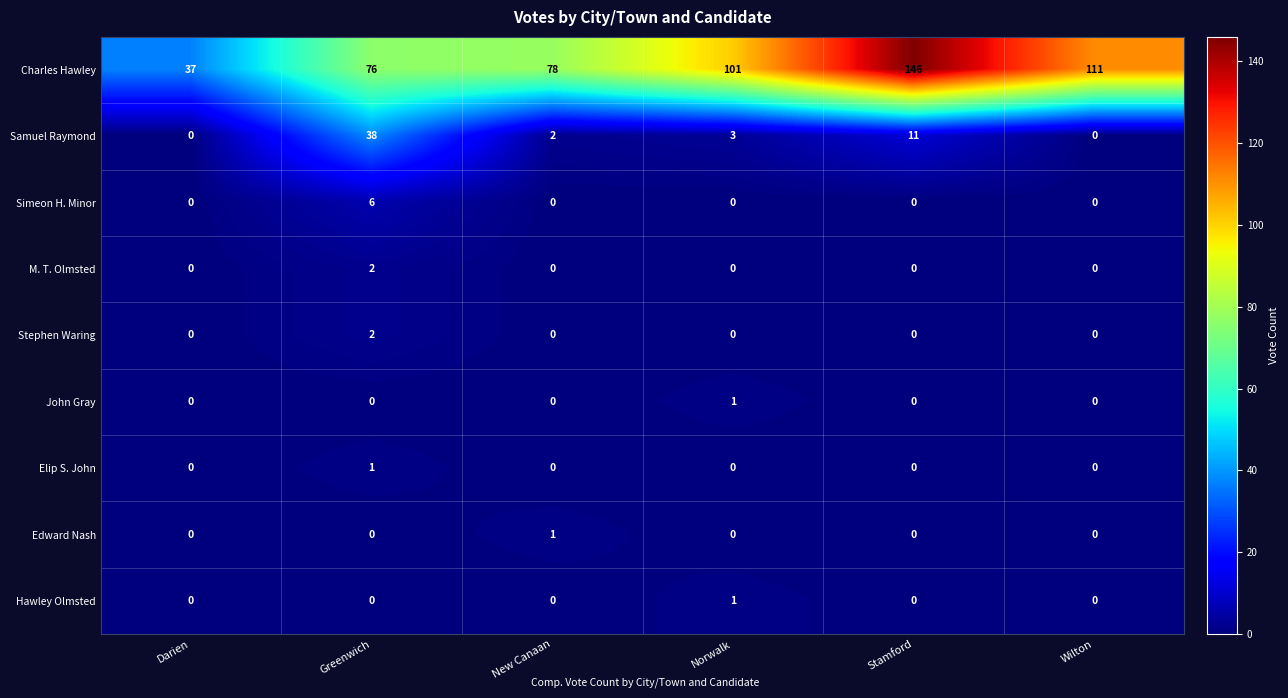

Which series has the largest total across all categories?

Charles Hawley